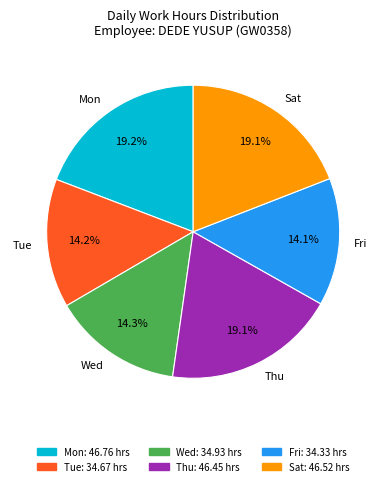

Does Tue represent more than half of the total?

No